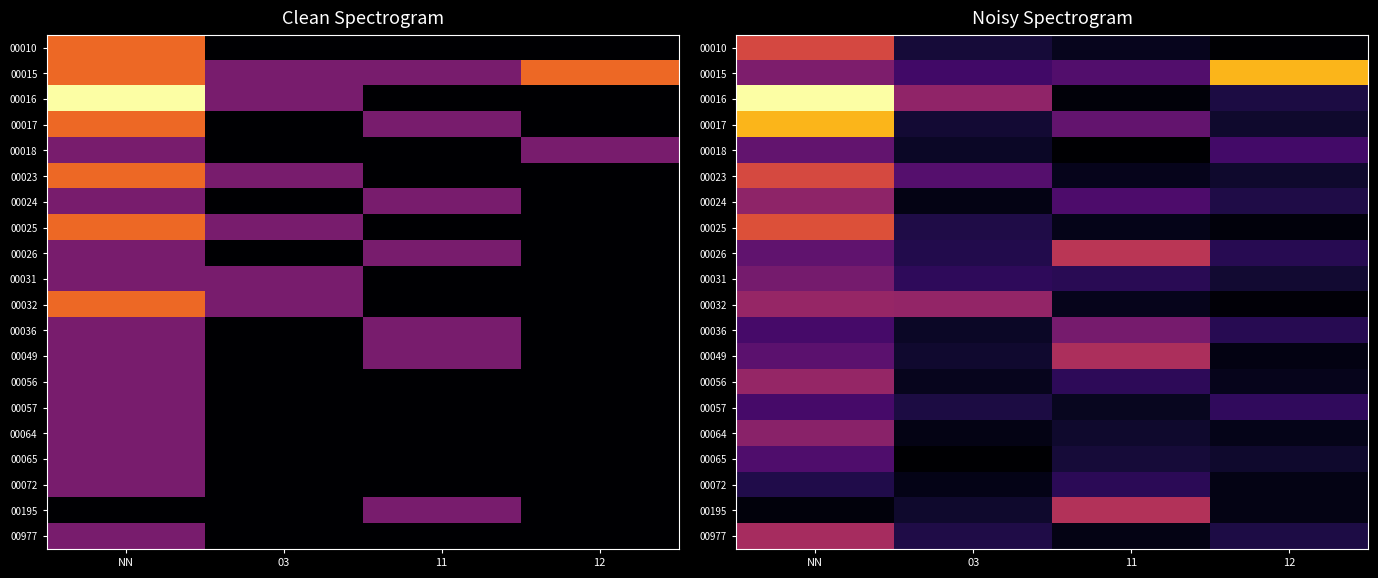

The value of 00049 at 12 is 0.0. True or false?

False